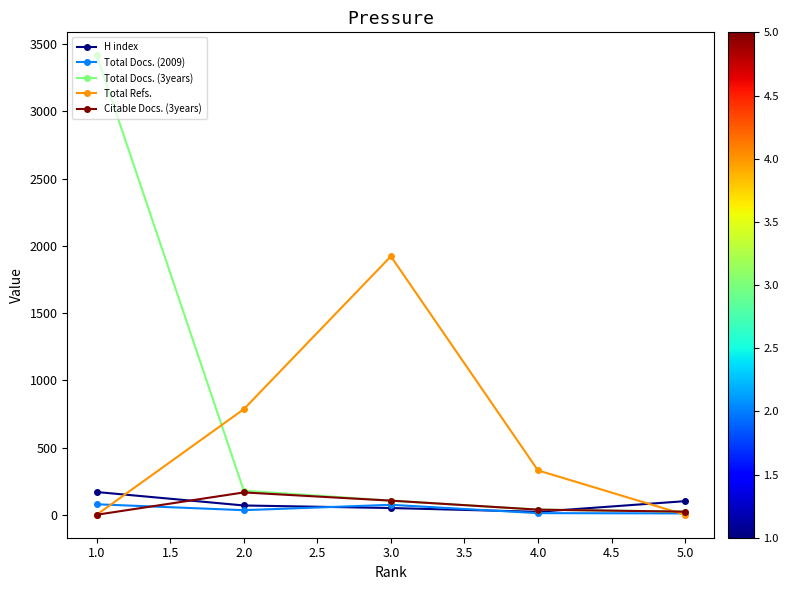

How many lines are shown in the chart?

5